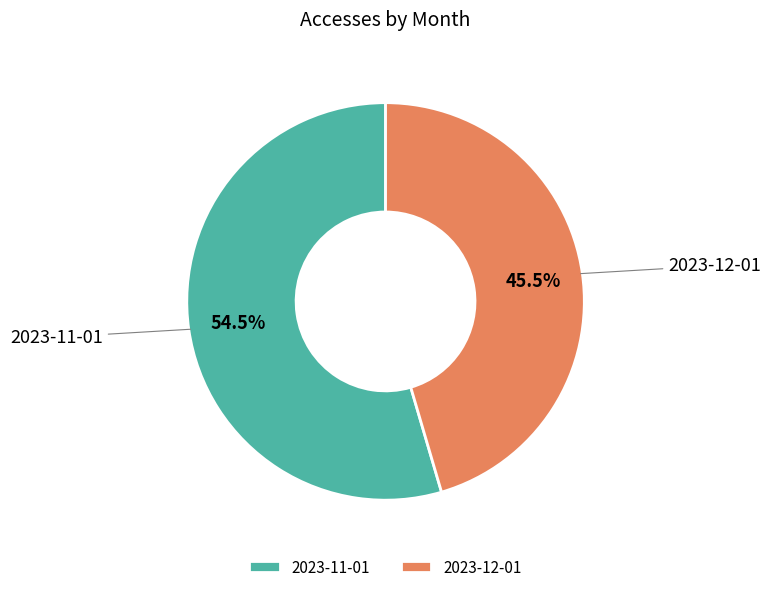

What is the ratio of the value at 2023-12-01 to the value at 2023-11-01?

0.8